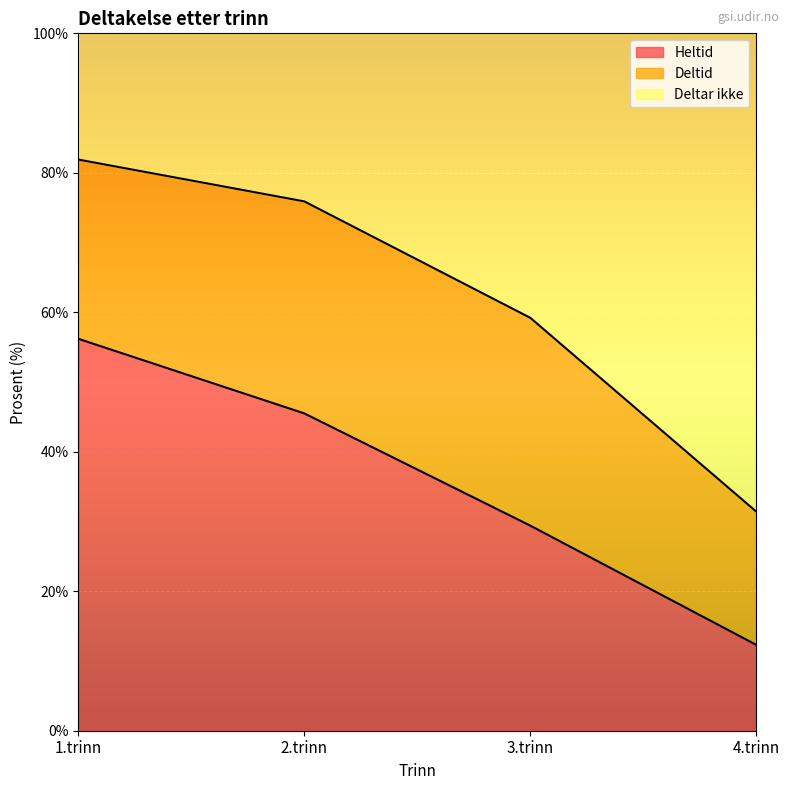

What is the sum of all Heltid values?

143.4